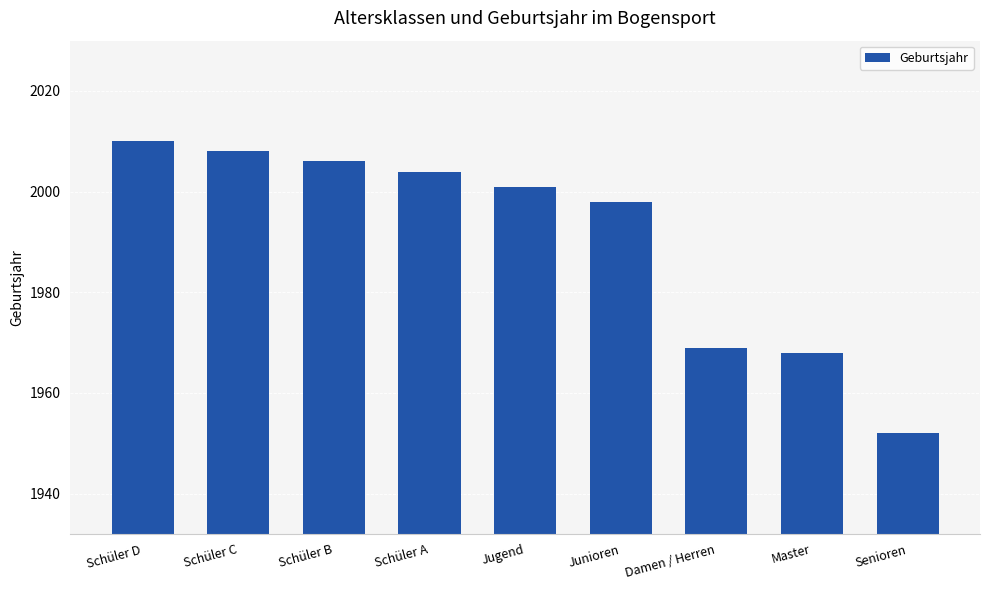

What is the minimum value shown in the chart?

1952